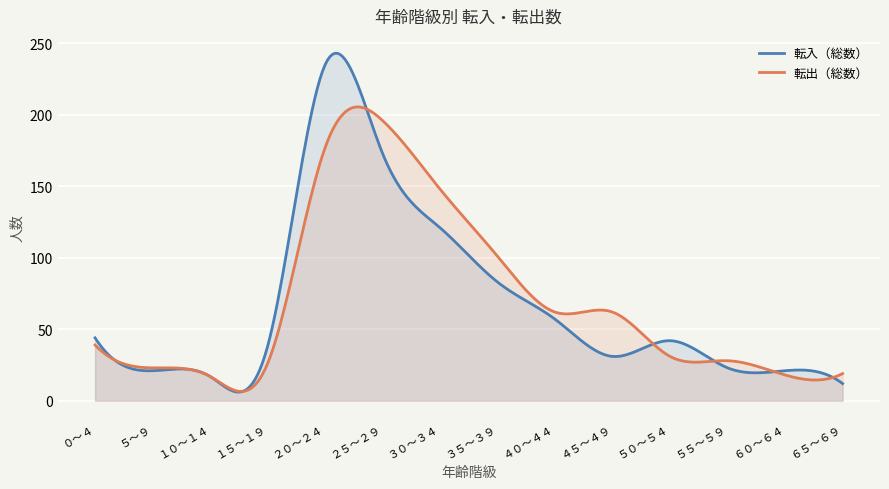

The 転入（総数） series shows 21 at ５～９. True or false?

True